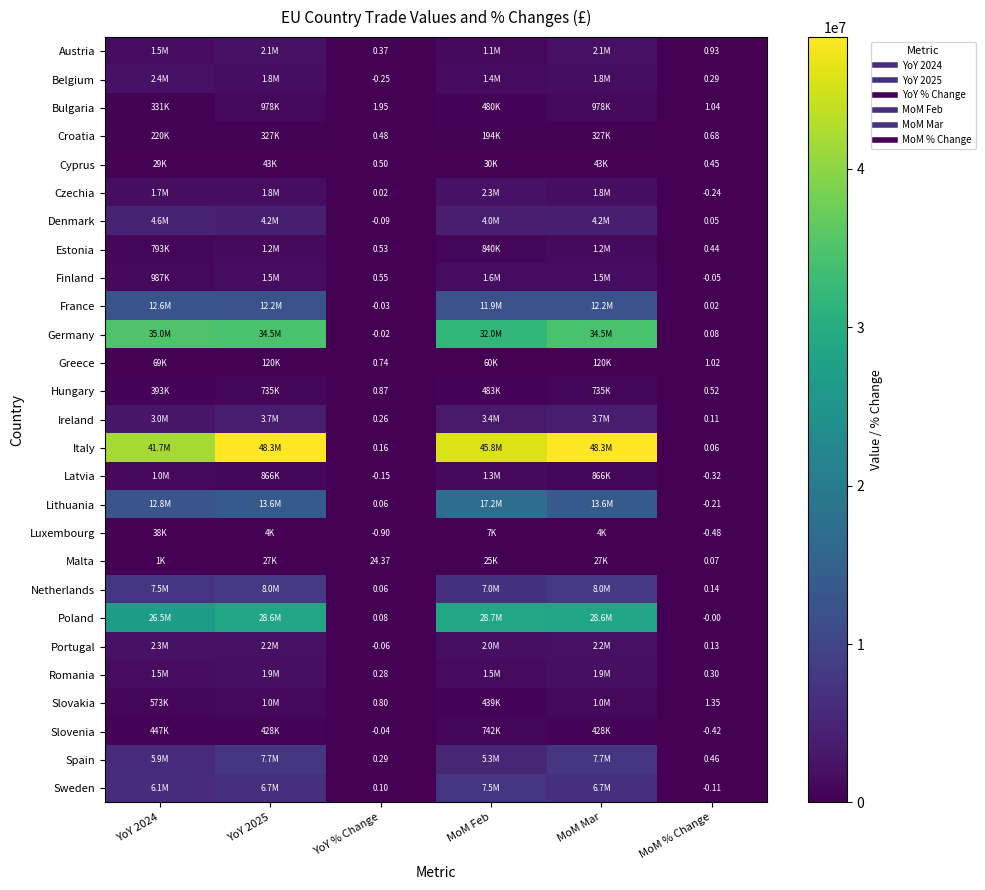

The Italy series shows 48324930.0 at YoY 2025. True or false?

True